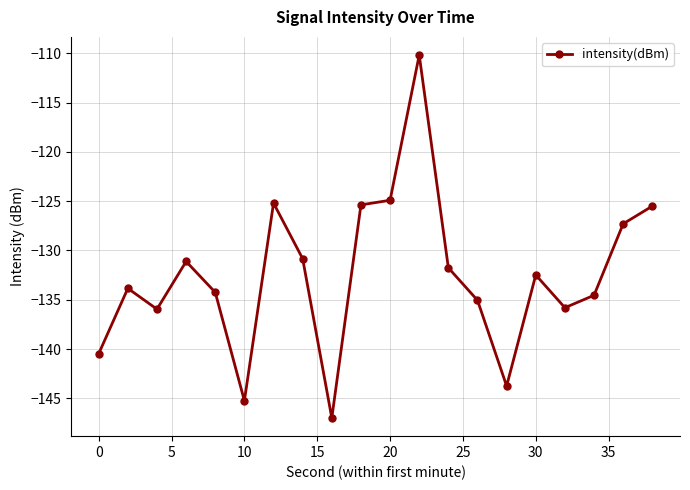

What is the smallest value displayed?

-147.0